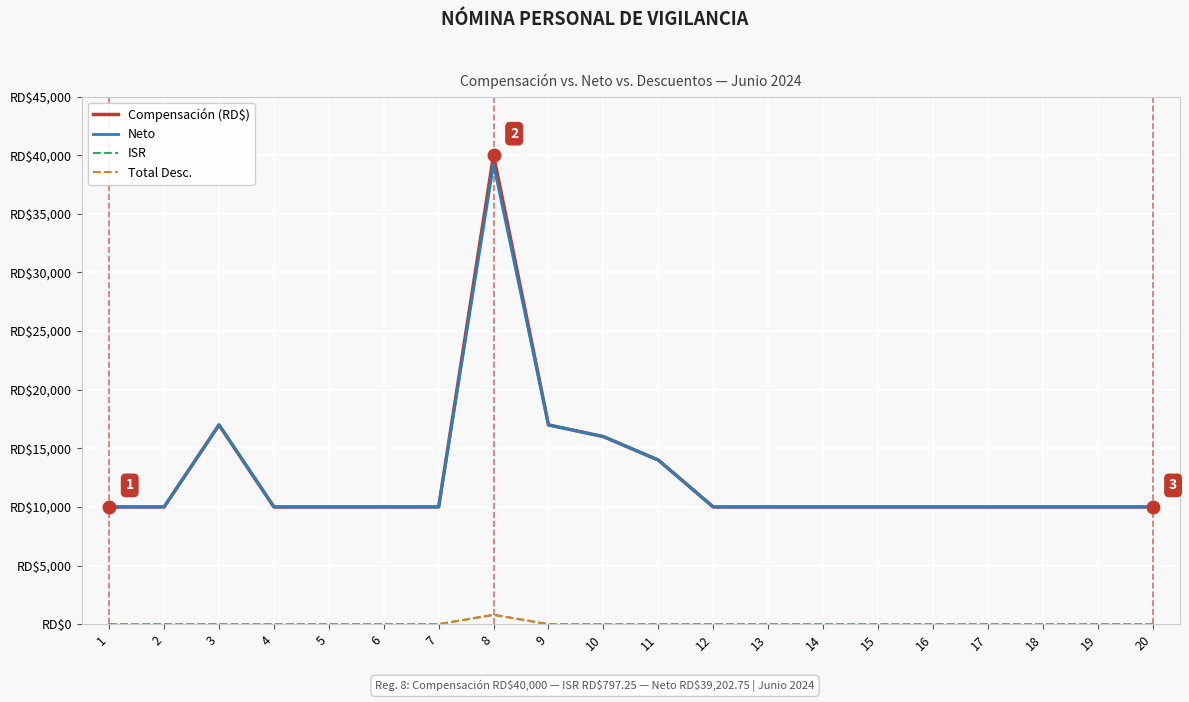

At which label is Neto closest to 24601?

3